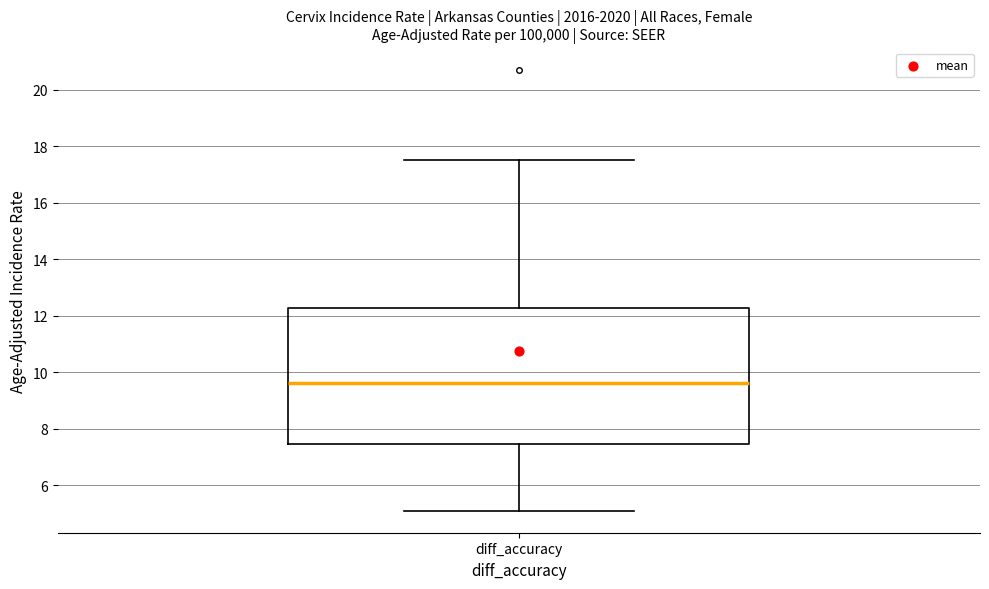

Read this box plot against the y-axis: the position of the median line, the range covered by the box, and the ends of both whiskers. The values are not printed on the chart, so give them approximately, as read against the axis.

median 9.6, box 7.4 to 12.2, whiskers 5.2 to 17.6